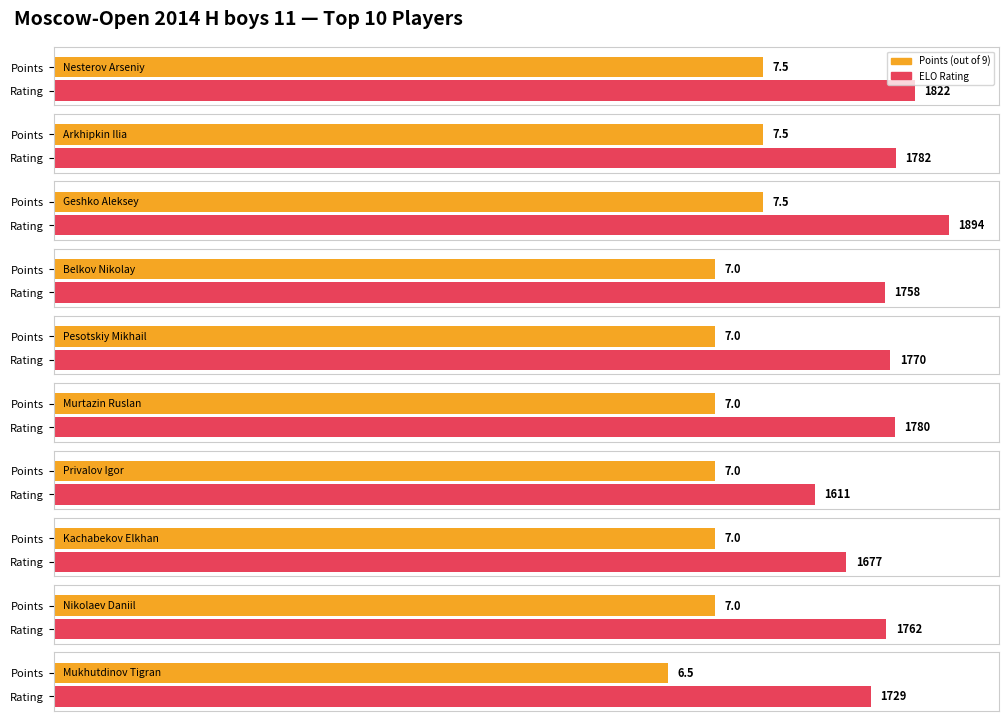

Which category has the lowest value across all series?

Mukhutdinov Tigran